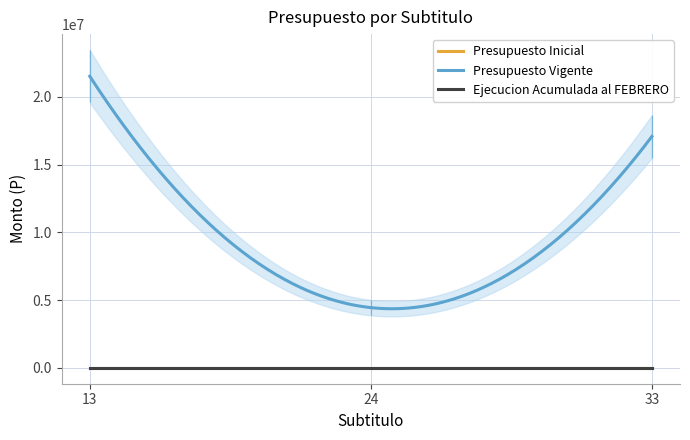

How many data points does each series have?

3